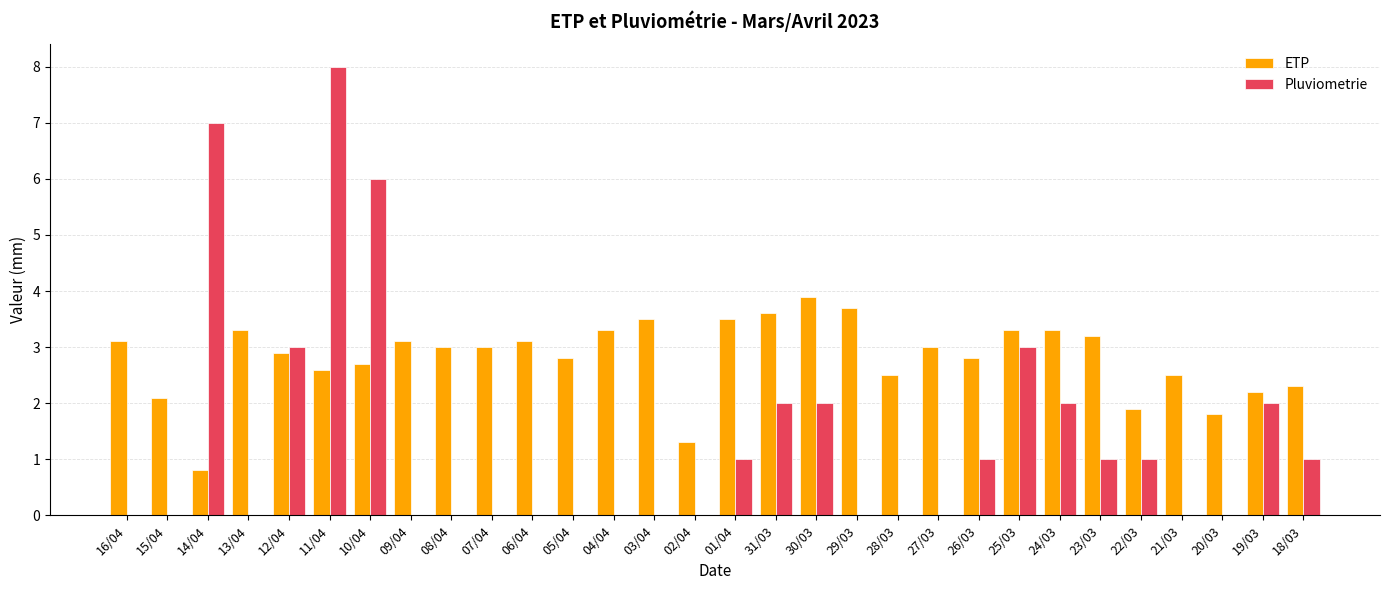

Reading right to left, what are all the values shown in this chart?

ETP: 2.3	2.2	1.8	2.5	1.9	3.2	3.3	3.3	2.8	3.0	2.5	3.7	3.9	3.6	3.5	1.3	3.5	3.3	2.8	3.1	3.0	3.0	3.1	2.7	2.6	2.9	3.3	0.8	2.1	3.1
Pluviometrie: 1.0	2.0	0.0	0.0	1.0	1.0	2.0	3.0	1.0	0.0	0.0	0.0	2.0	2.0	1.0	0.0	0.0	0.0	0.0	0.0	0.0	0.0	0.0	6.0	8.0	3.0	0.0	7.0	0.0	0.0